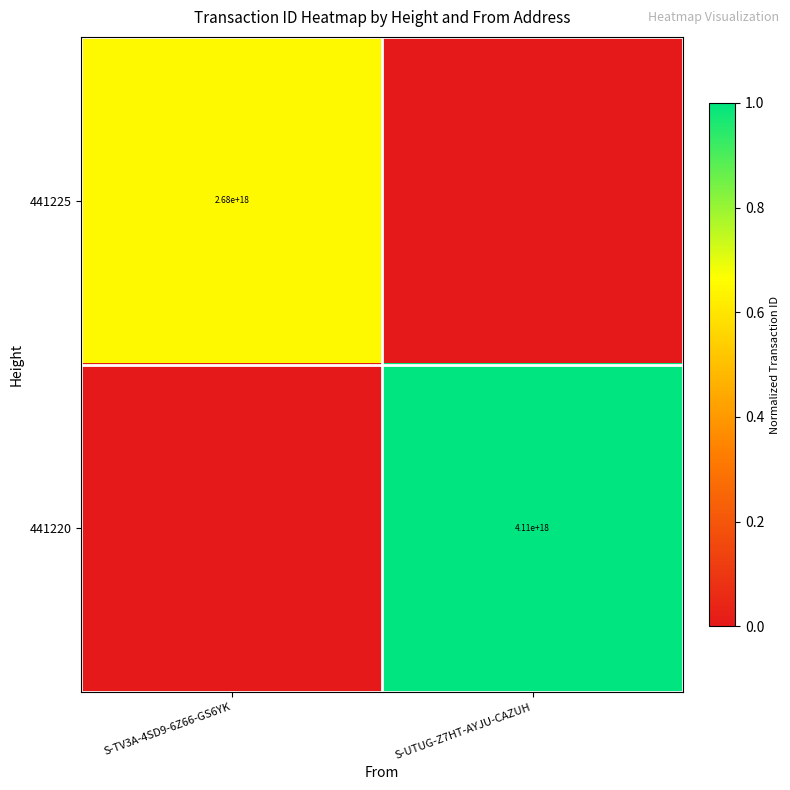

Is it true that 441225 equals 2680000000000000000 at S-TV3A-4SD9-6Z66-GS6YK?

True